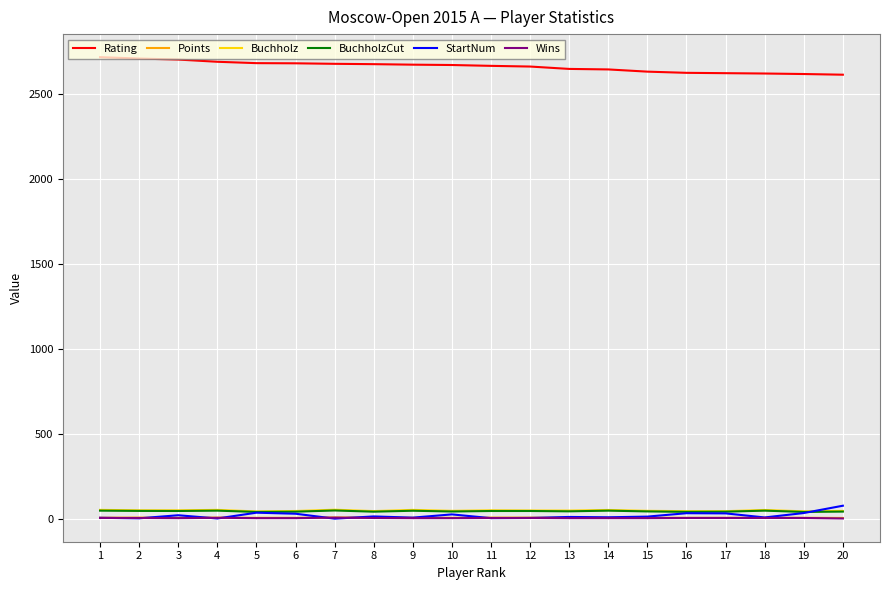

What is the lowest value of the Wins series?

2.0